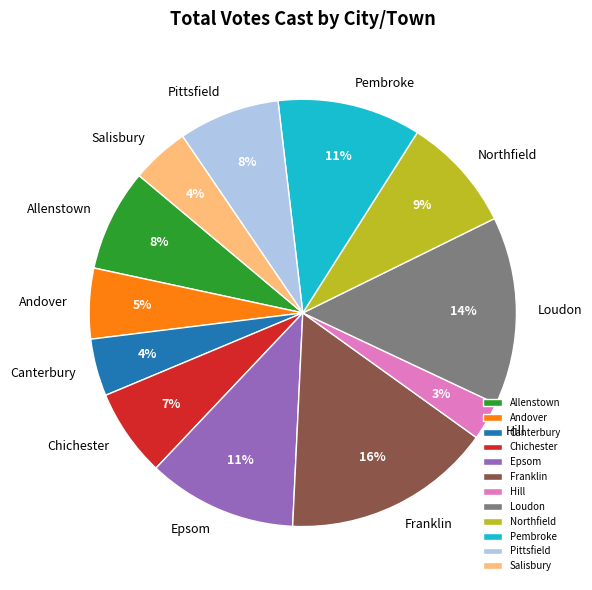

Approximately how many times larger is the value at Franklin compared to Loudon?

1.1